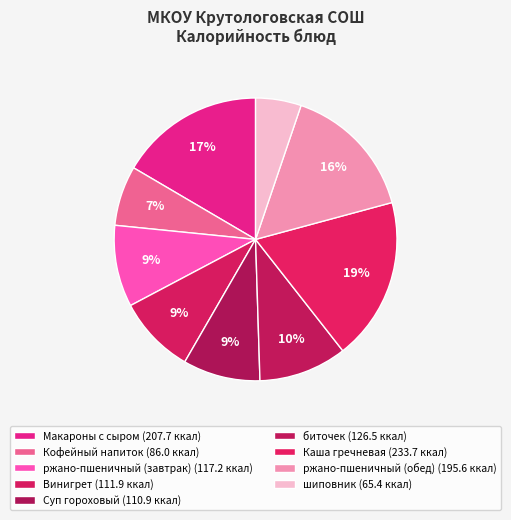

How many segments does this pie chart have?

9